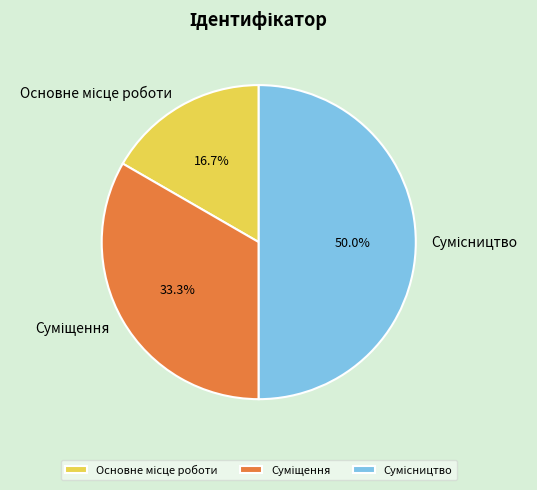

Count the number of slices in the pie.

3